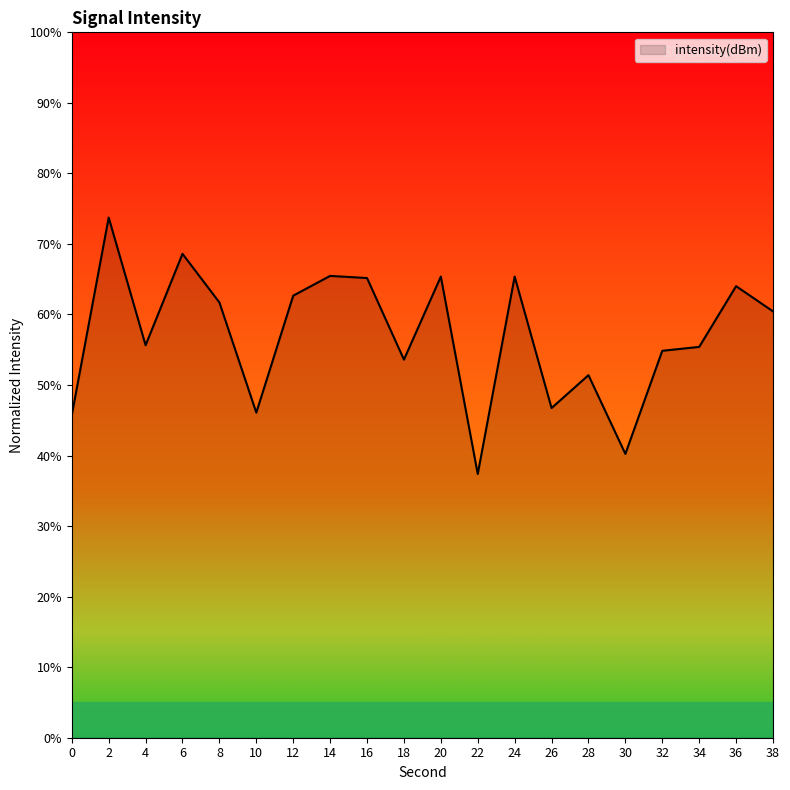

Which category has the lowest value across all series?

22